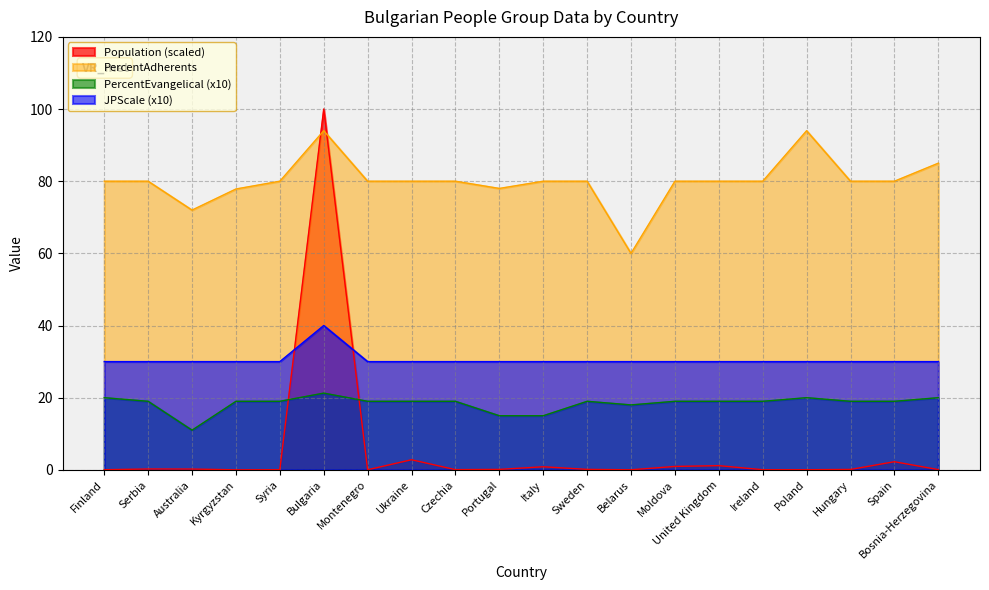

What is the difference between the second highest and second lowest values in the Population series?

2.8